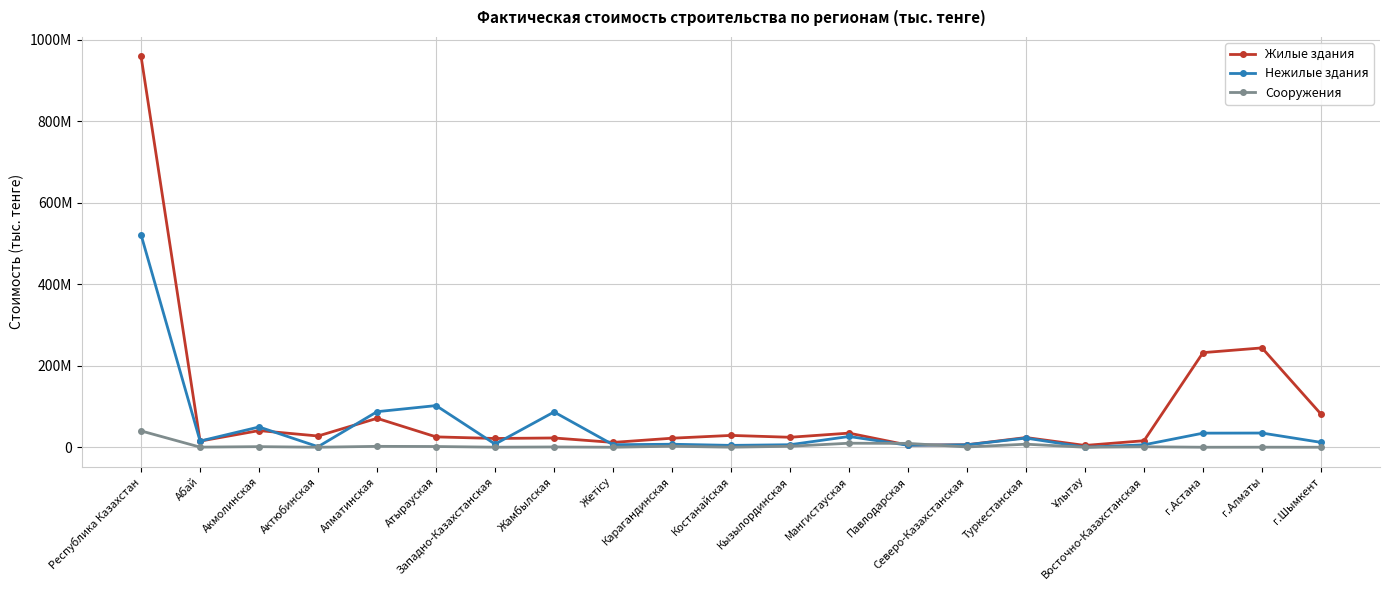

How many interior local valleys does the Нежилые здания series have?

7